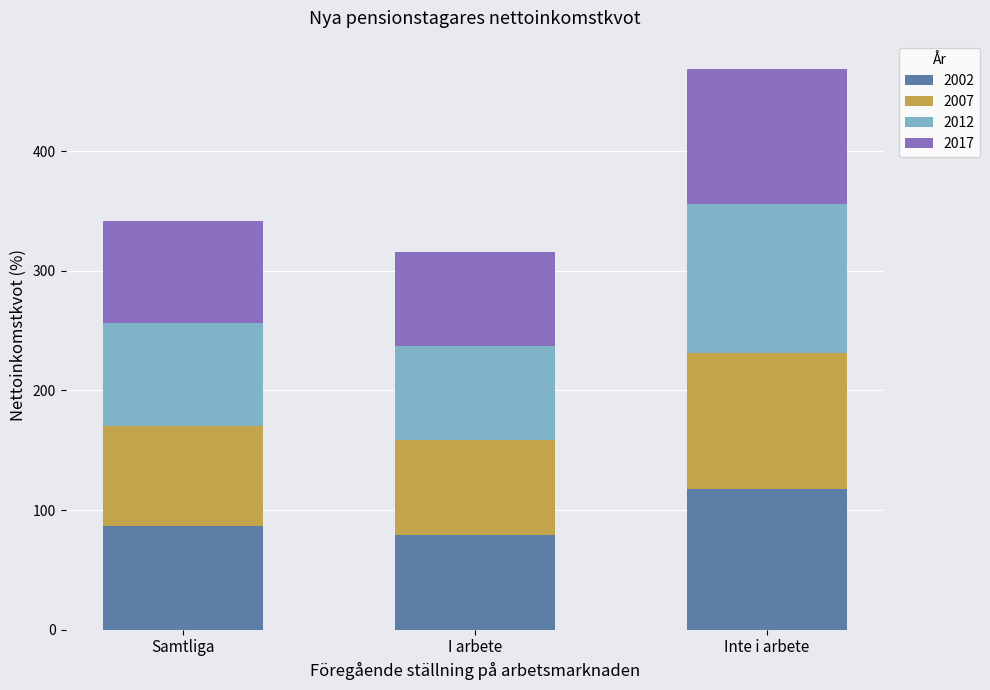

The 2002 series shows 43 at Samtliga. True or false?

False